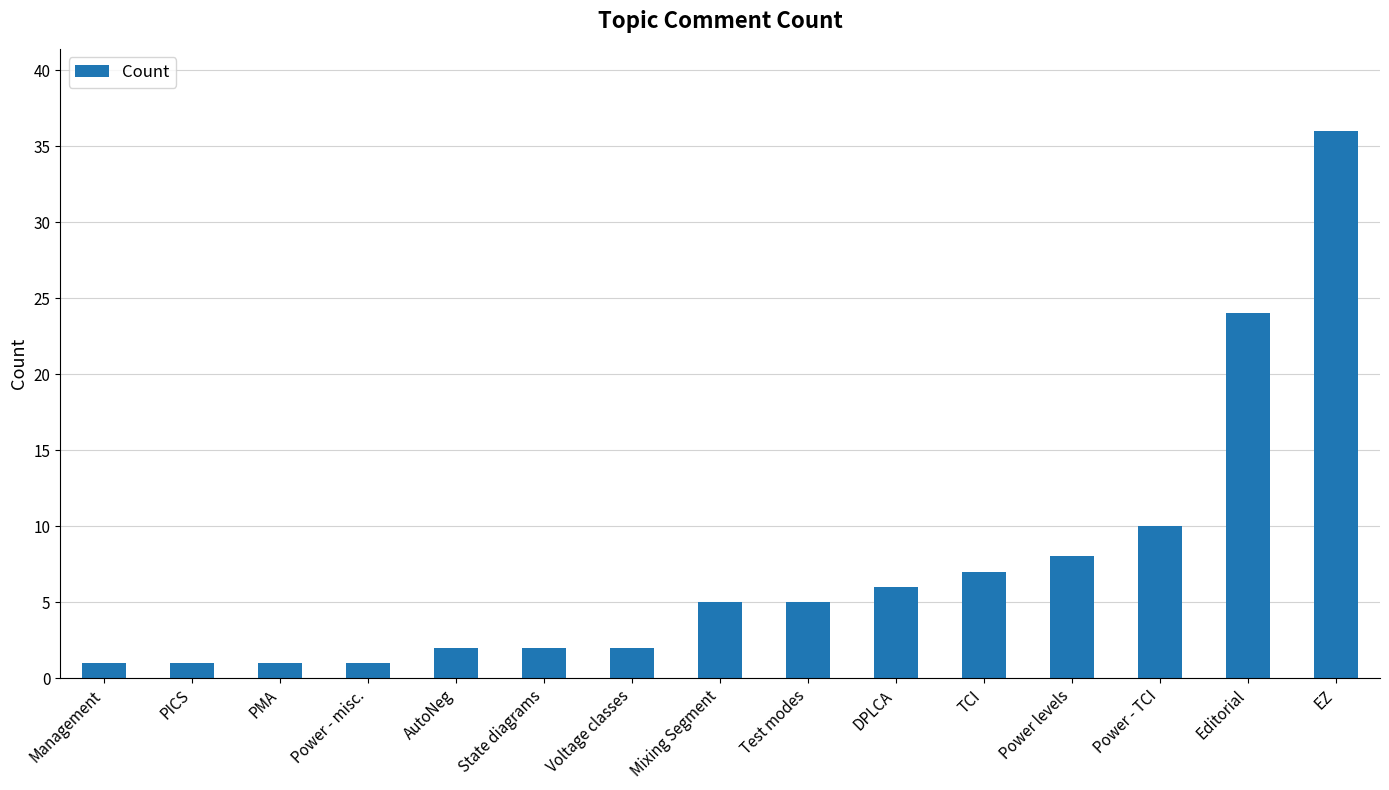

What is the smallest value displayed?

1